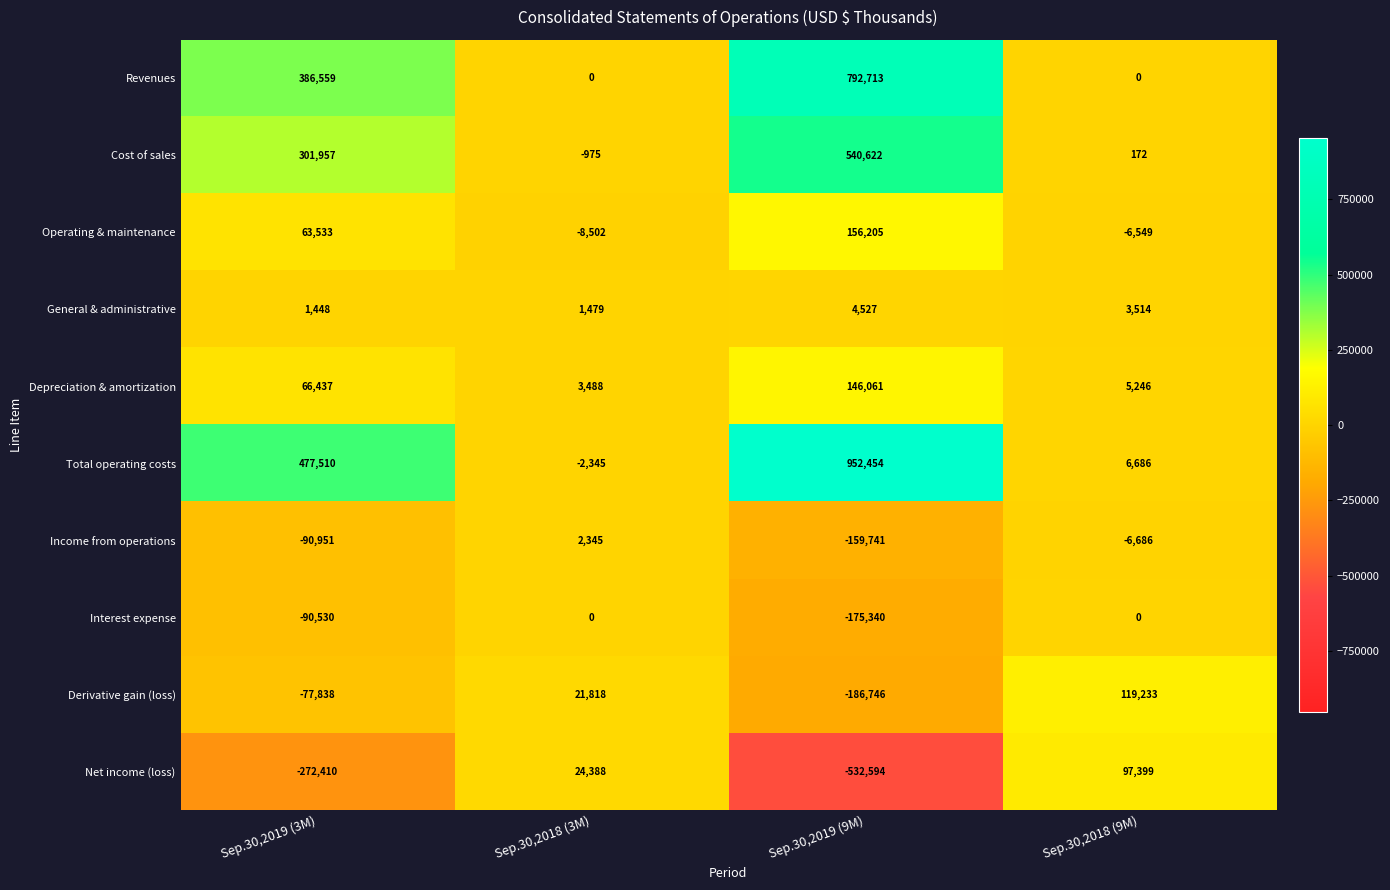

What is the approximate value of Cost of sales at Sep.30,2018 (3M), to the nearest 100?

-1000